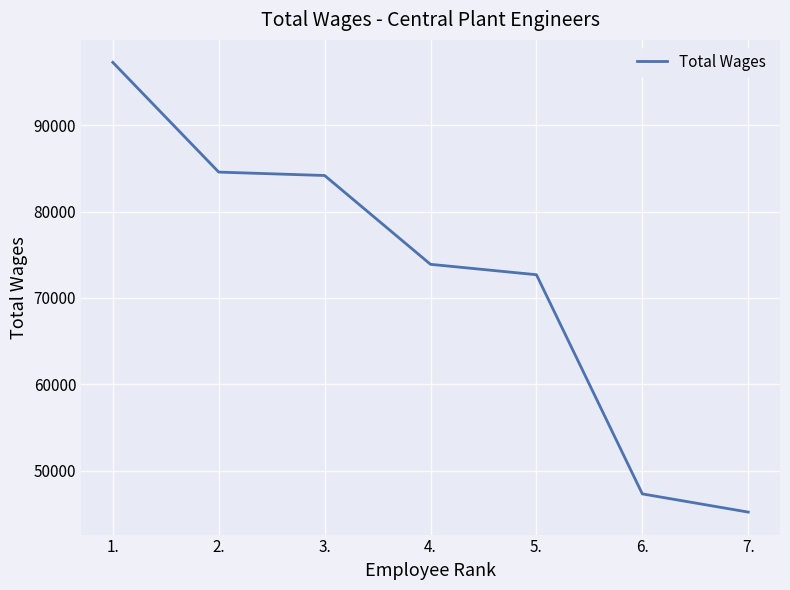

Is it true that the value at 3. is 84189?

True